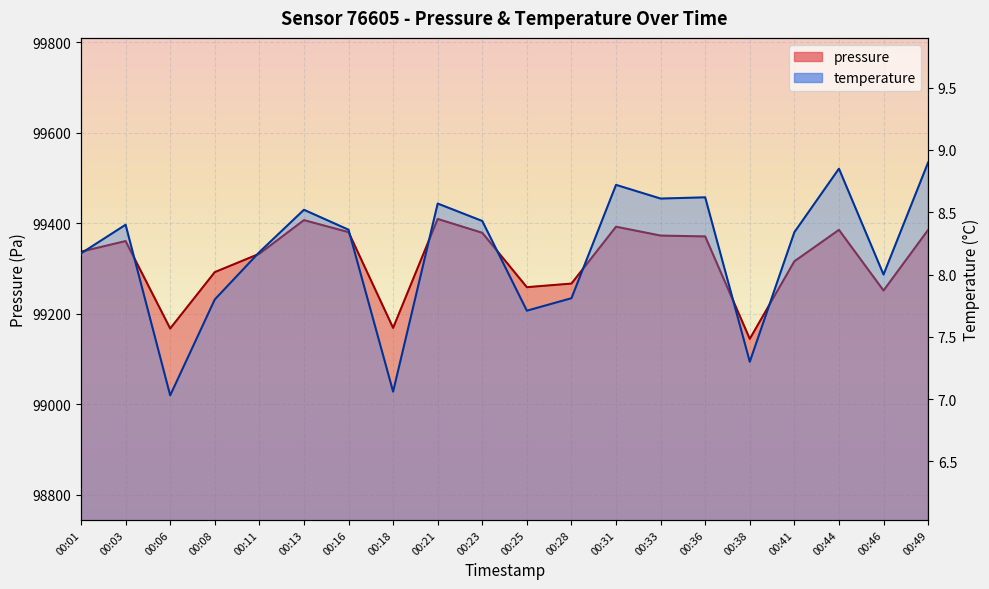

Which category has the highest value in the pressure series?

00:21